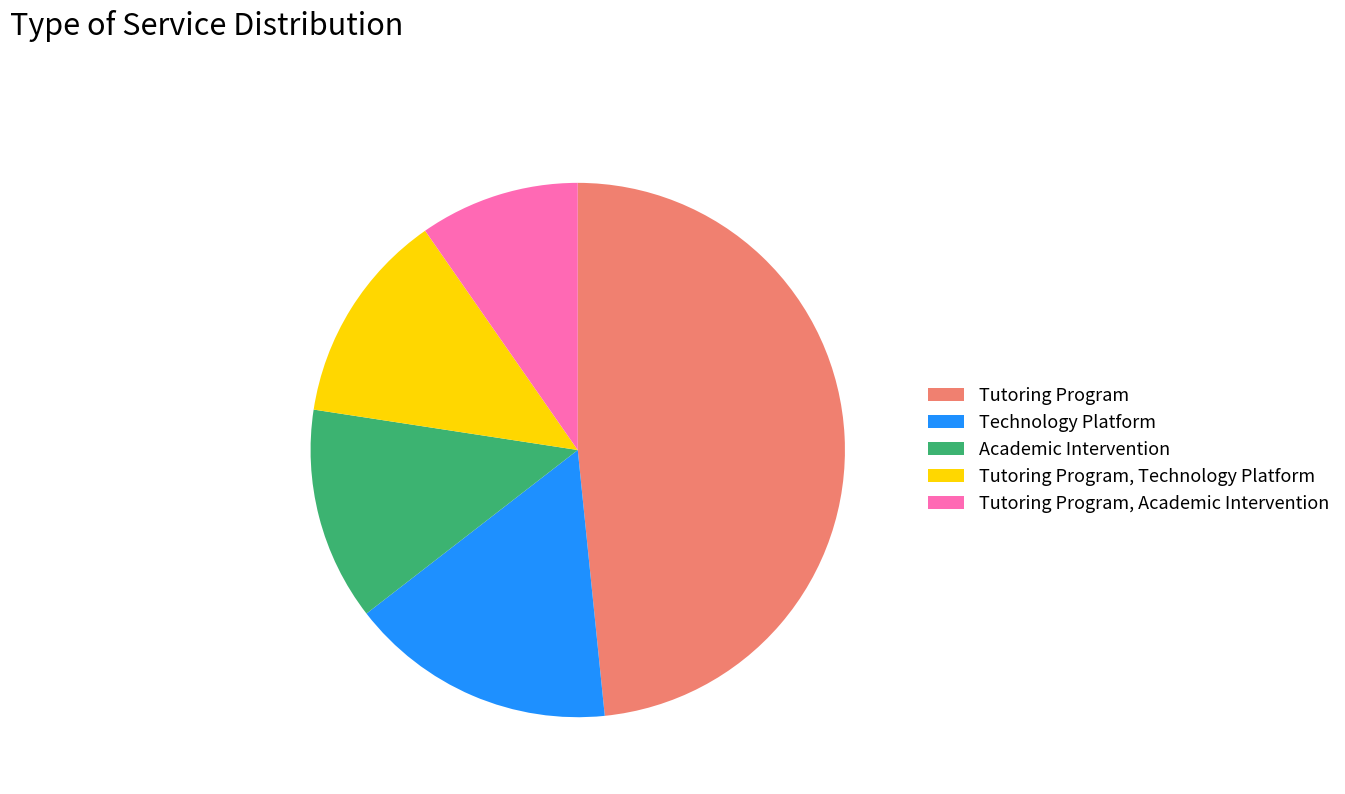

Which has a higher value, Technology Platform or Tutoring Program, Academic Intervention?

Technology Platform